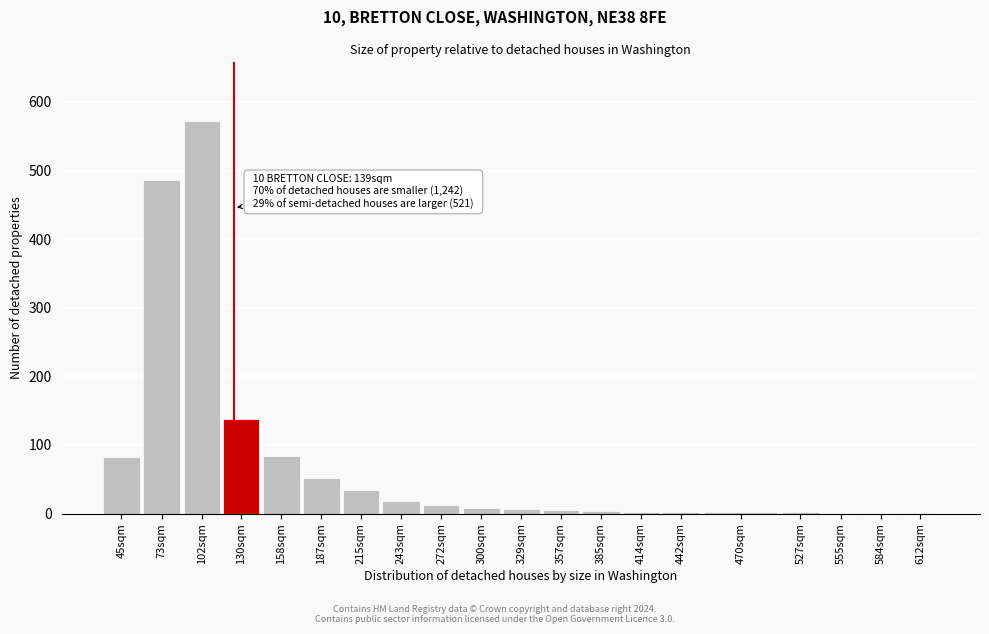

The chart shows a value of 361 at 102sqm. True or false?

False